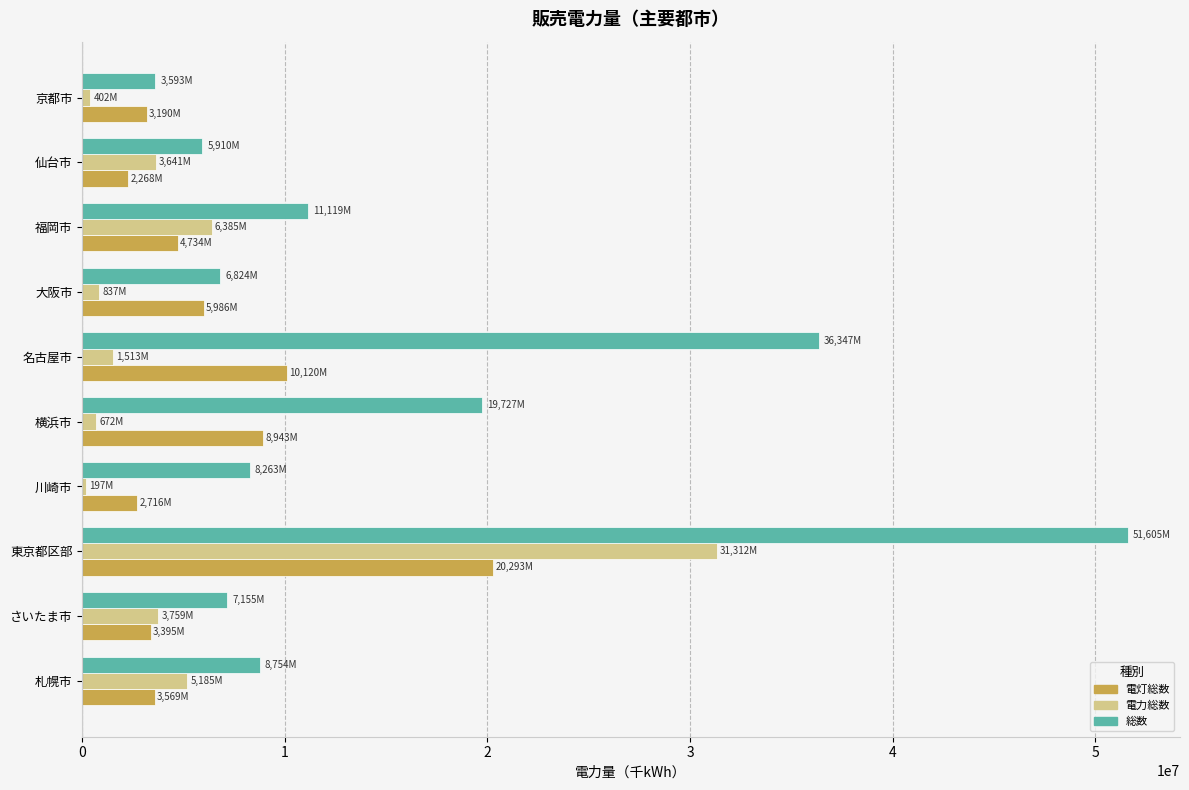

Between 福岡市 and 京都市, which series saw the biggest shift?

総数